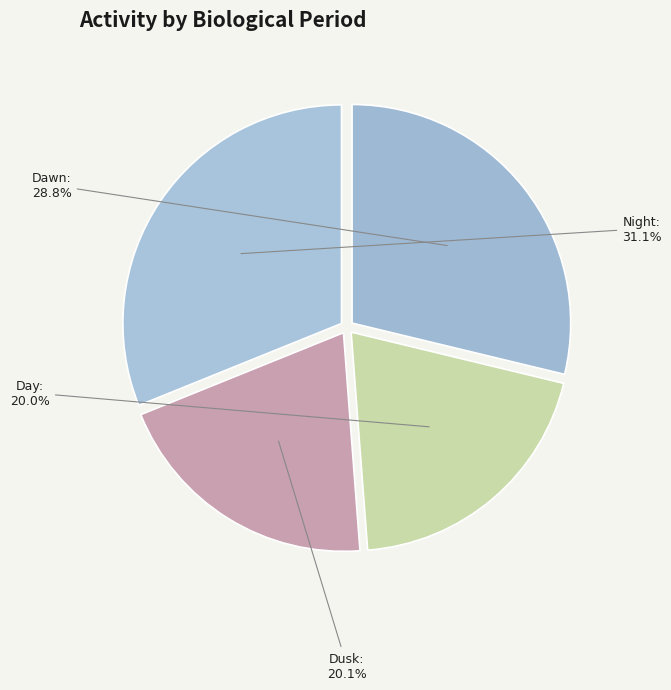

To the nearest percent, what portion does Night represent?

31%